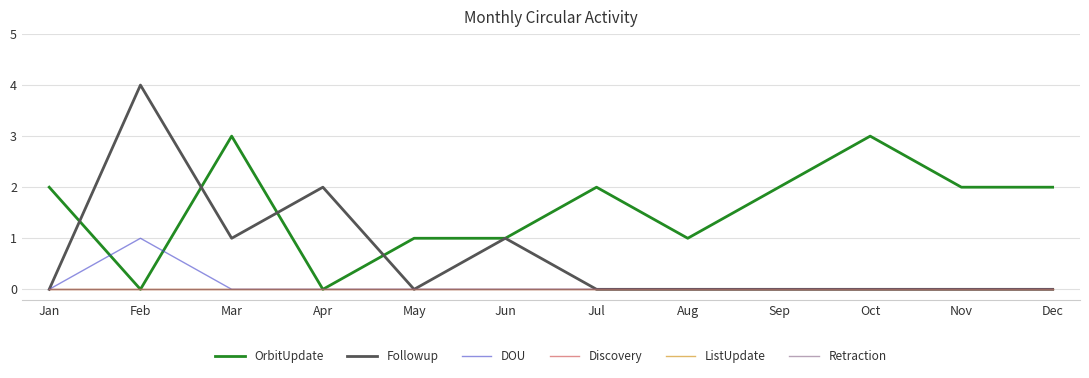

List the labels in order of ListUpdate value, smallest first.

Jan, Feb, Mar, Apr, May, Jun, Jul, Aug, Sep, Oct, Nov, Dec